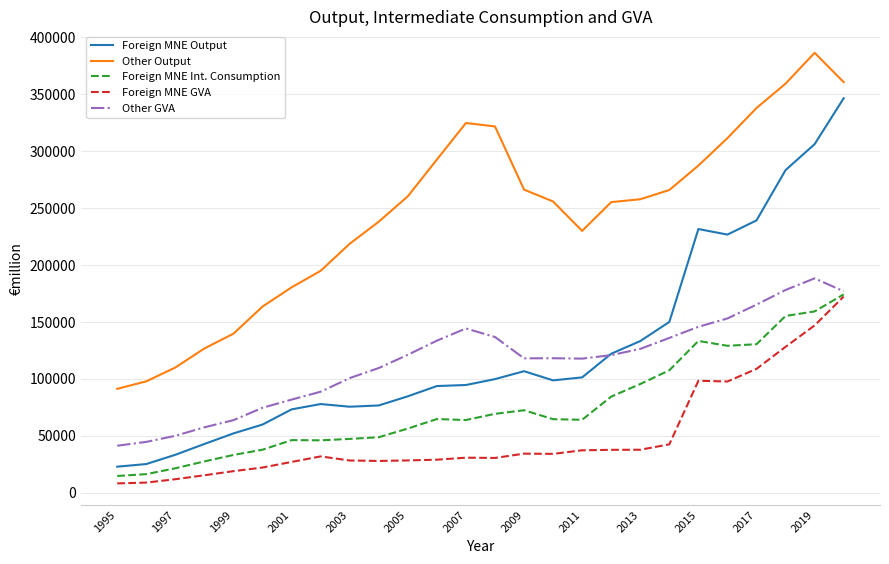

True or false: Foreign MNE Output and Other Output intersect in this chart.

False